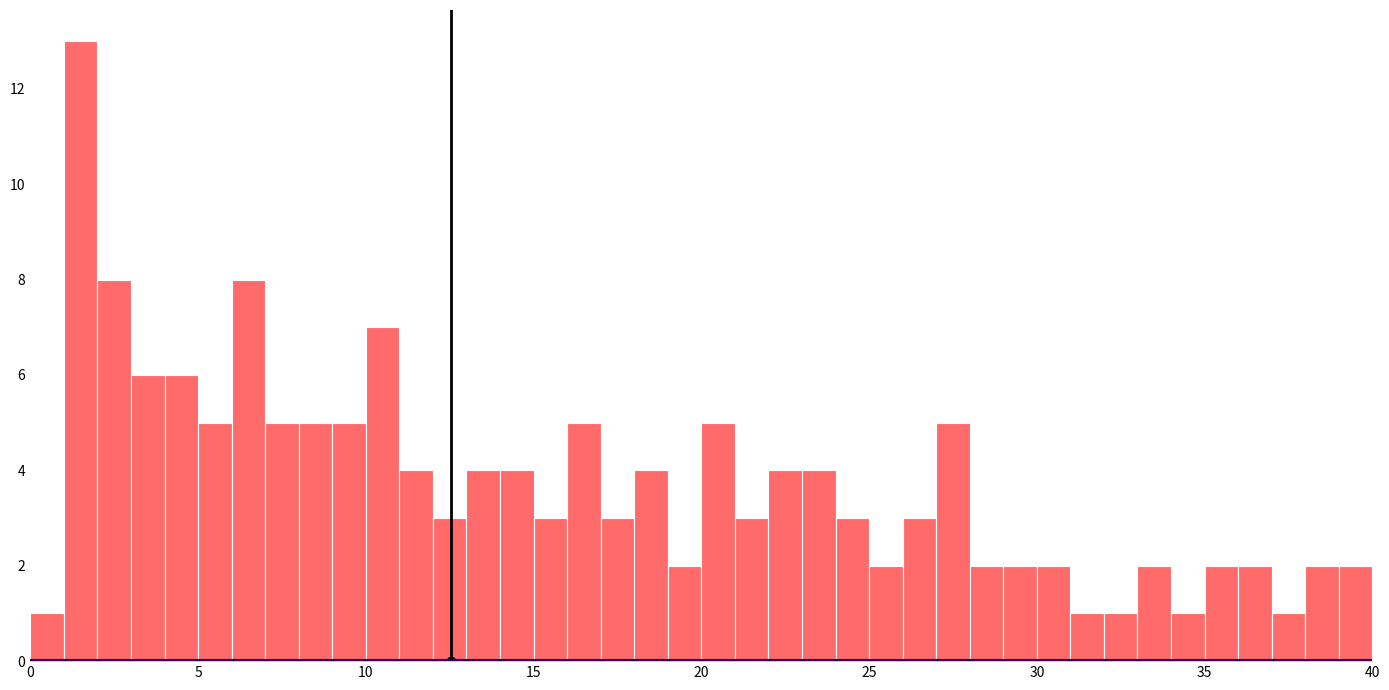

Read against the x-axis, roughly where is the centre of the tallest bar?

1.5